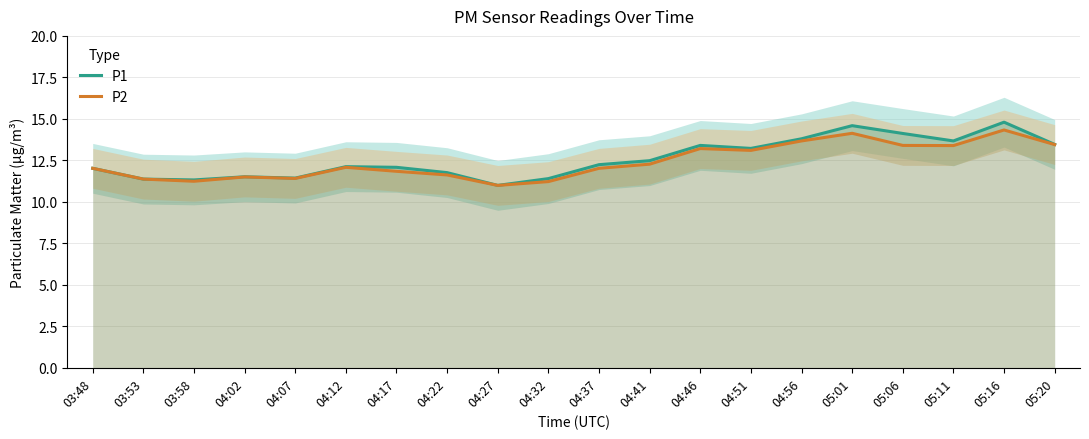

What is the value of the P1 point at the 11th from the left?

12.2